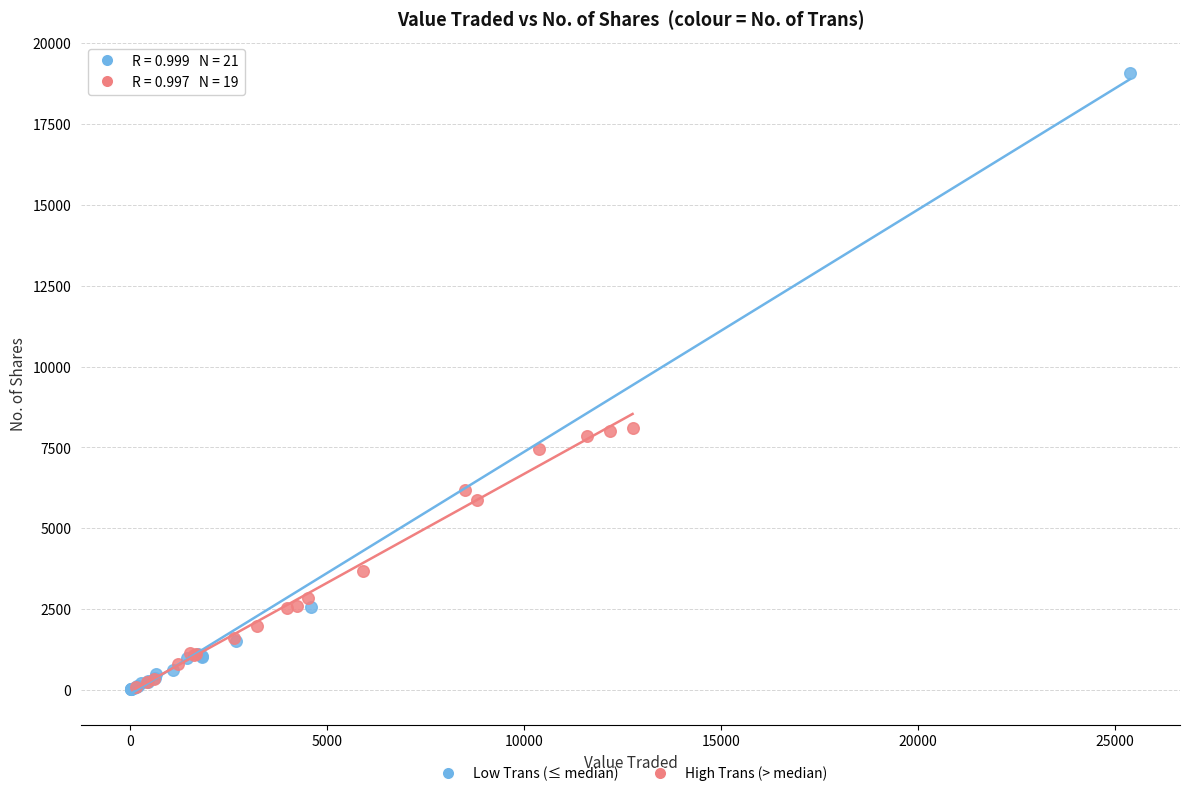

Which series has the largest Y range (max minus min)?

Low Trans (≤ median)